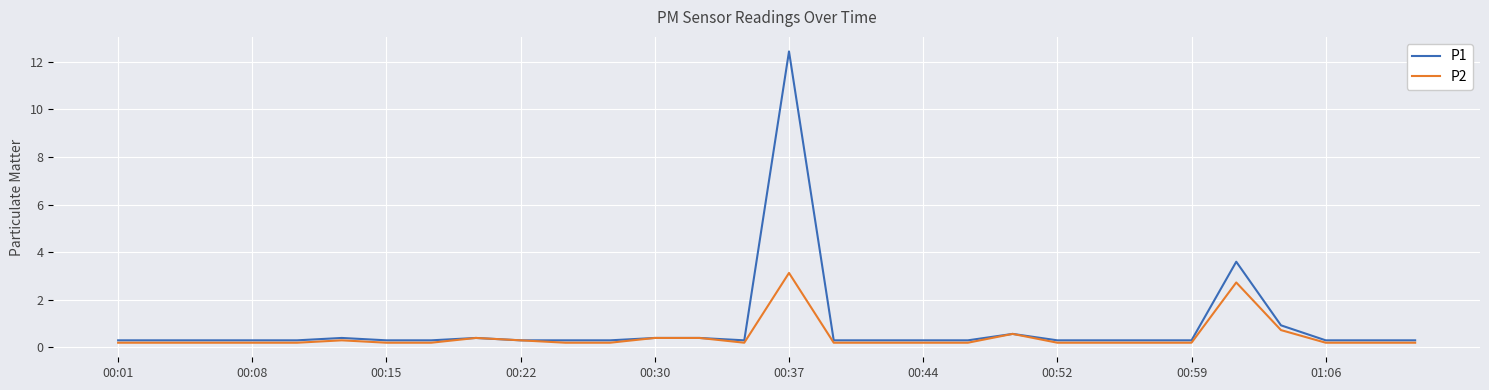

List the series in order of their peak value, highest first.

P1, P2